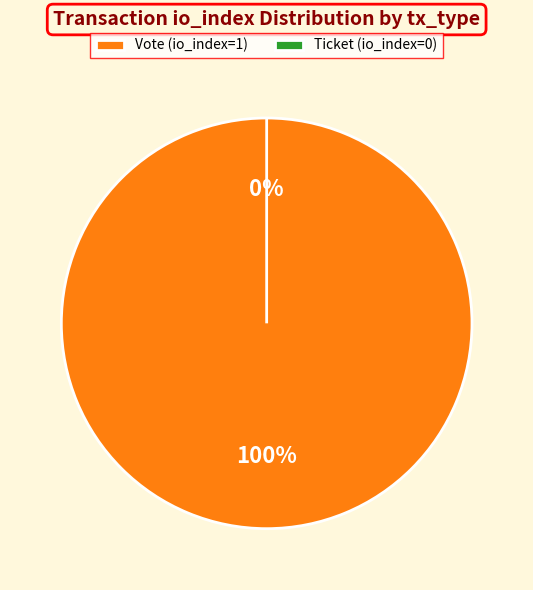

To the nearest percent, what is the average slice percentage?

50%